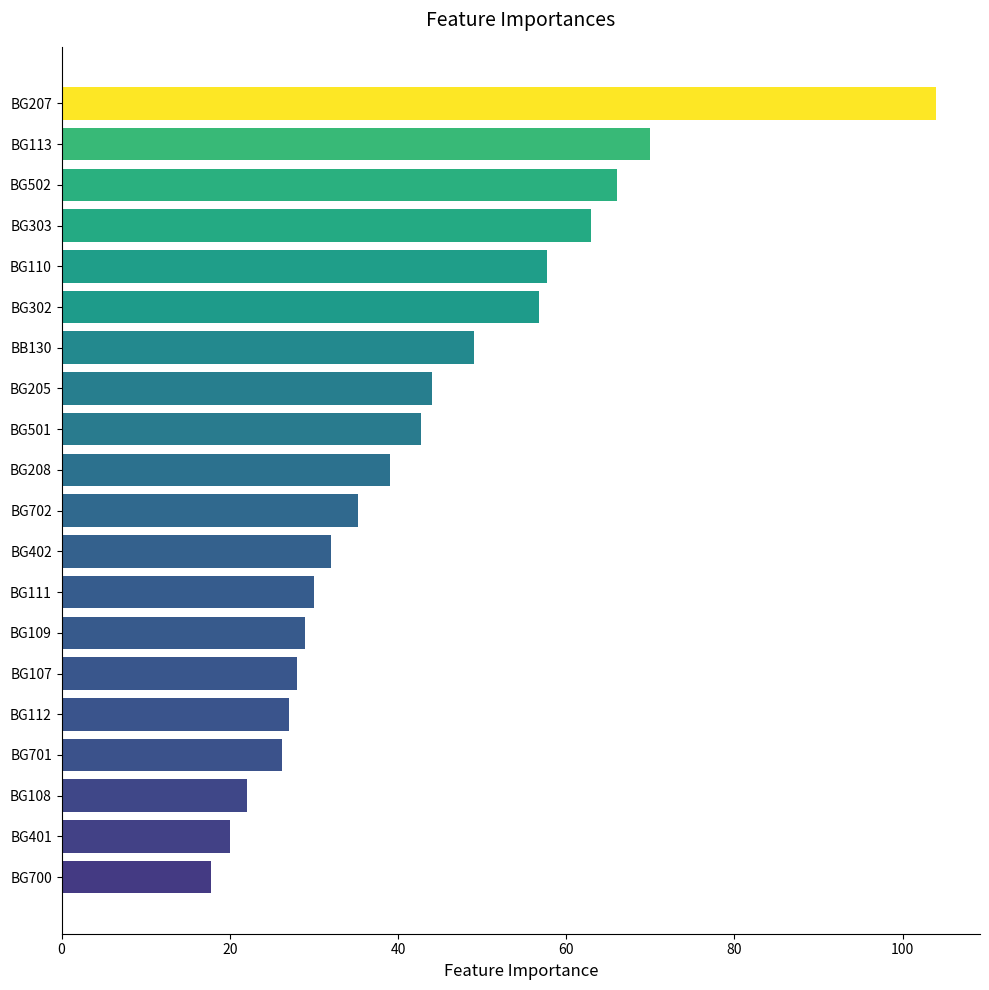

The value at BG700 is 9.6. True or false?

False